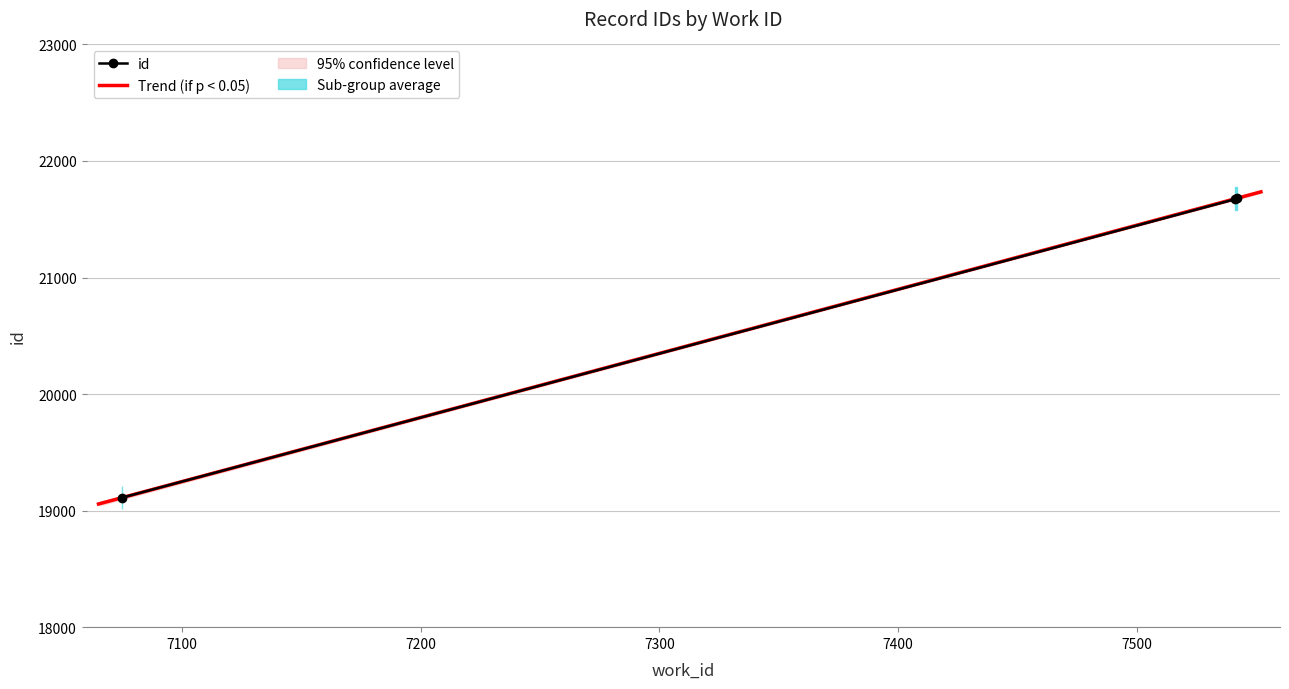

What is the value of the id point at the 2nd from the left?

21671